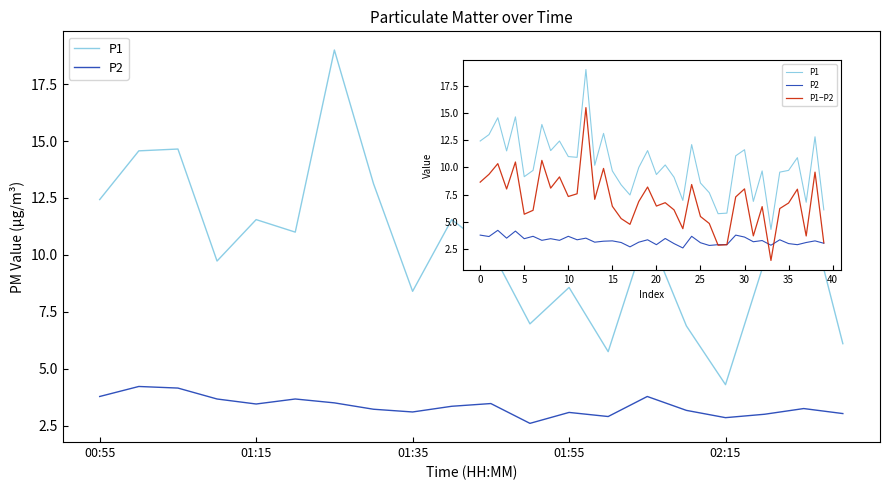

What is the difference between the highest and lowest values at 15?

6.4